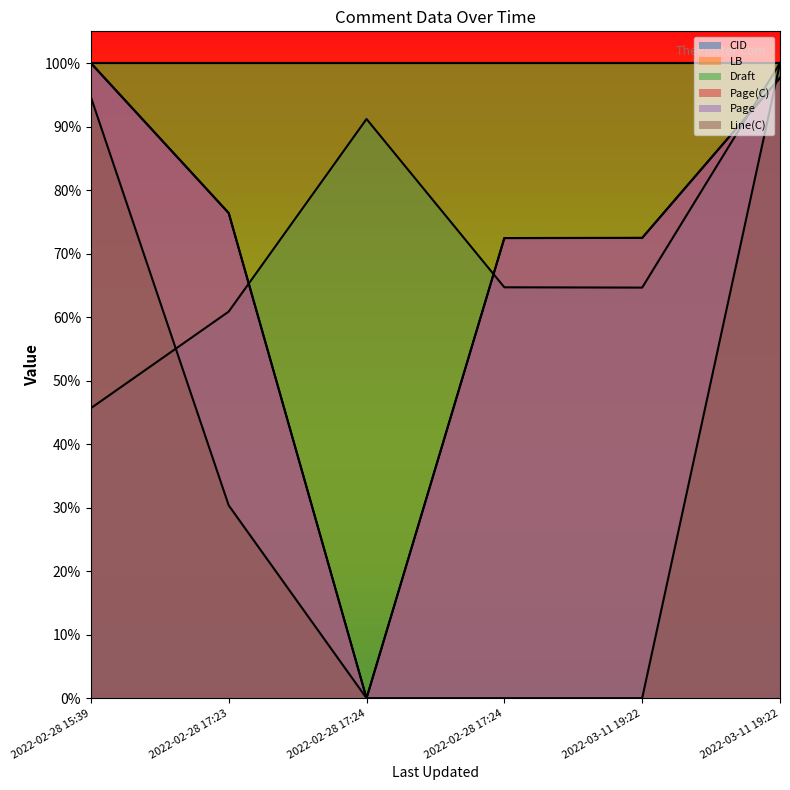

The Page(C) series shows 0.8 at 2022-02-28 17:23. True or false?

True